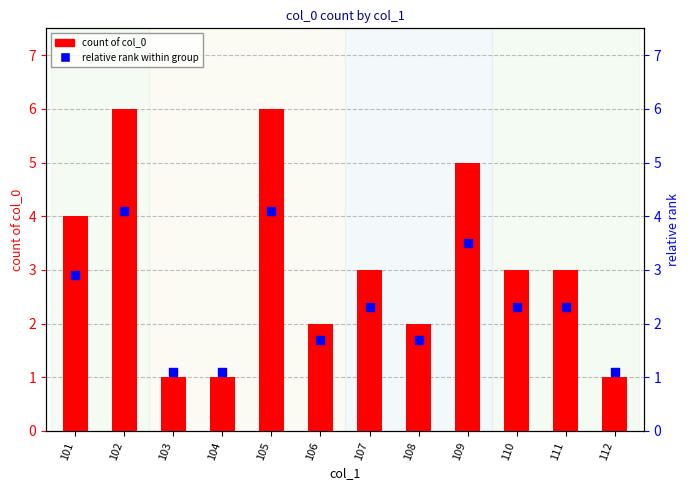

What are all the series names shown in the legend?

count of col_0, relative rank within group